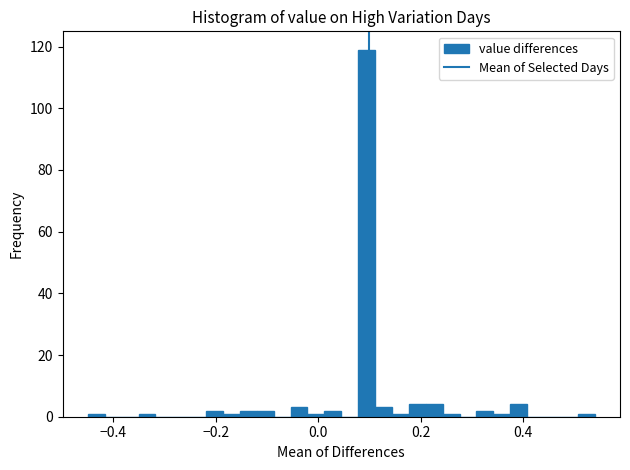

Around what value on the x-axis is the tallest bar? Give the approximate position of its centre, as read against the axis.

0.10